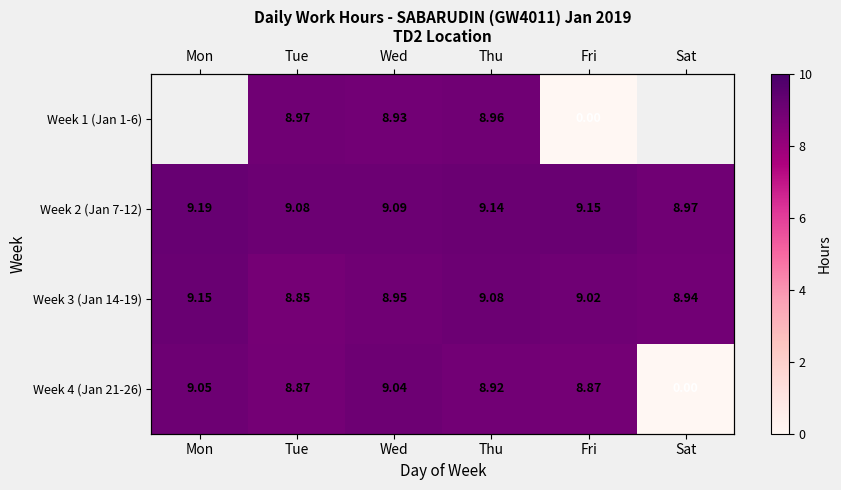

The value of Week 3 (Jan 14-19) at Mon is 5.4. True or false?

False